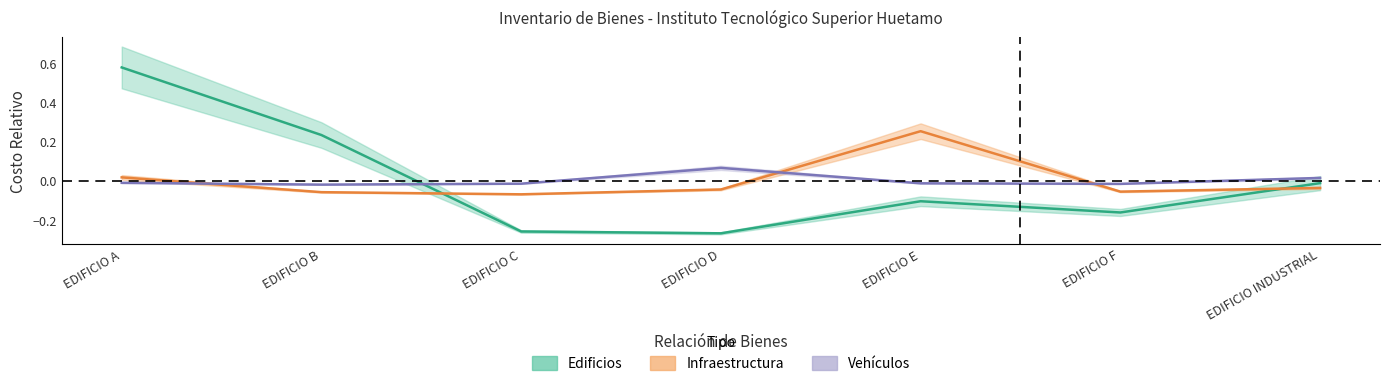

Rank the series at EDIFICIO INDUSTRIAL from highest to lowest value.

Vehiculos, Edificios, Infraestructura